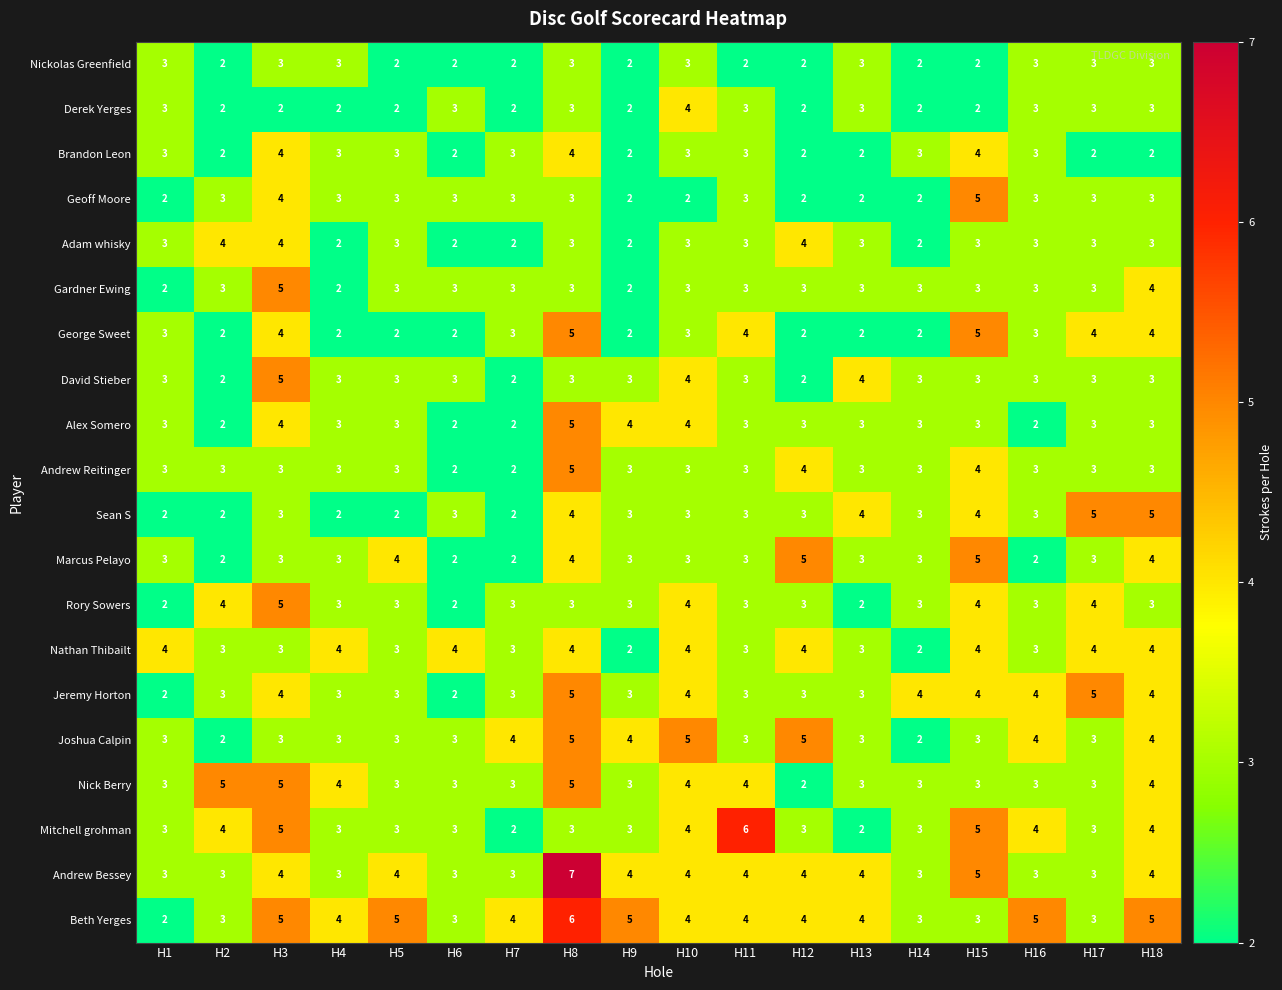

The value of Jeremy Horton at H15 is 4. True or false?

True